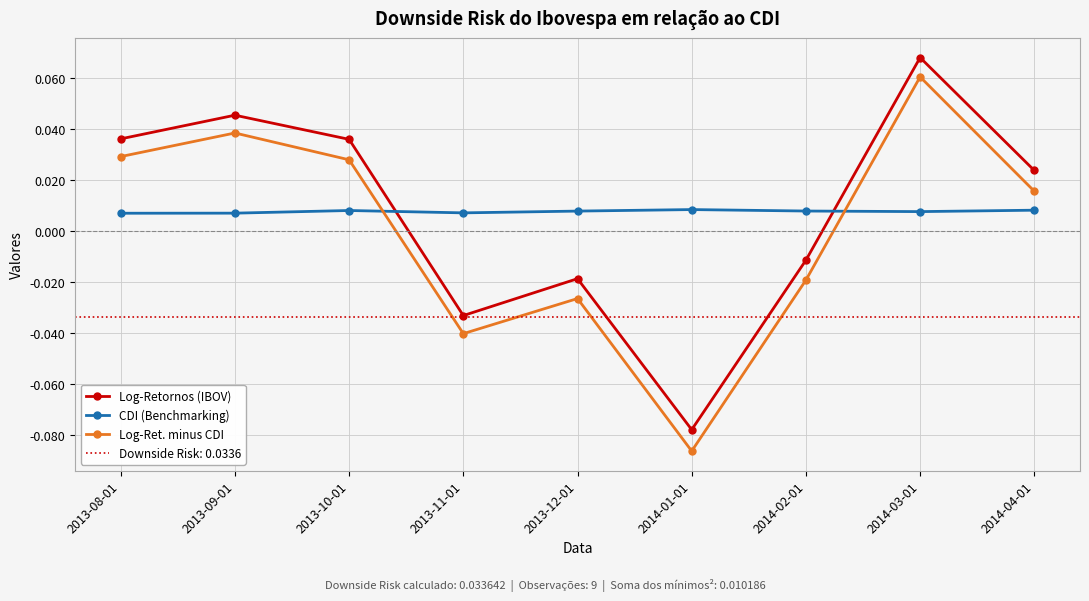

At which label is Log-Ret. minus CDI closest to 0?

2014-04-01